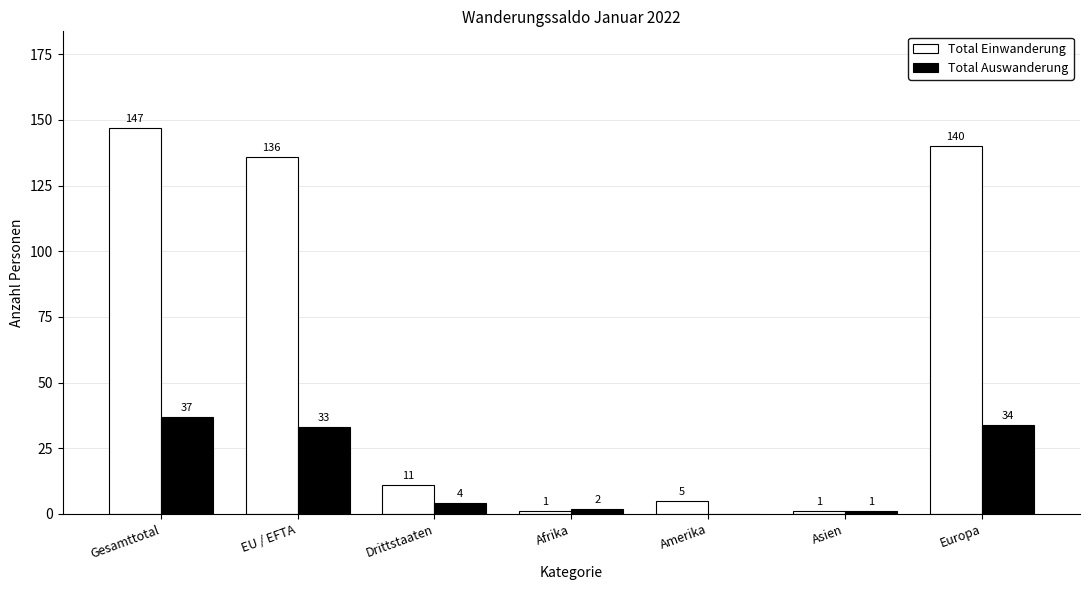

What are all the series names shown in the legend?

Total Einwanderung, Total Auswanderung